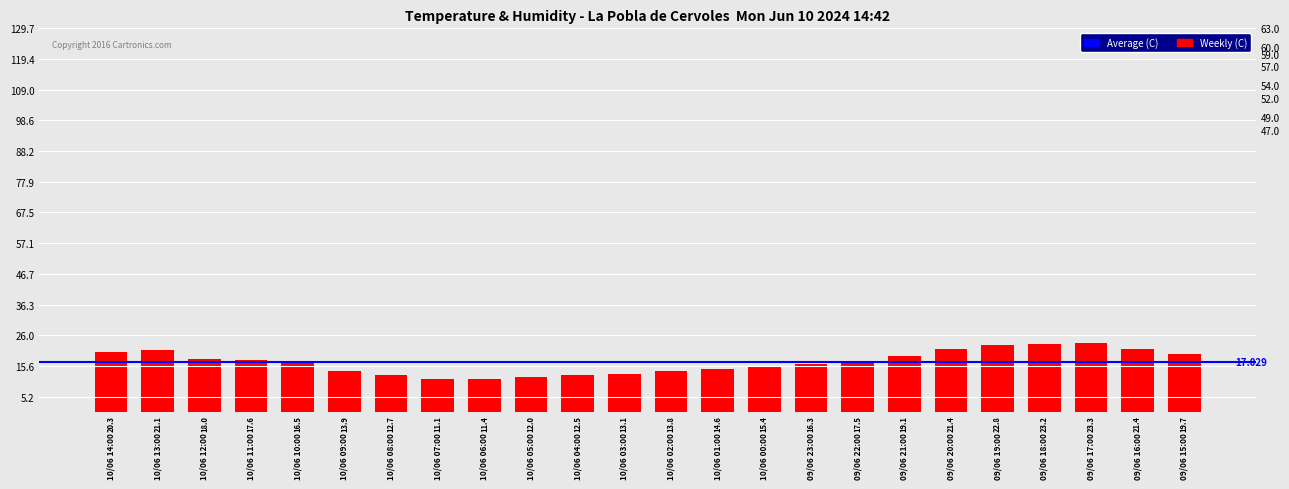

How many values exceed 17?

12